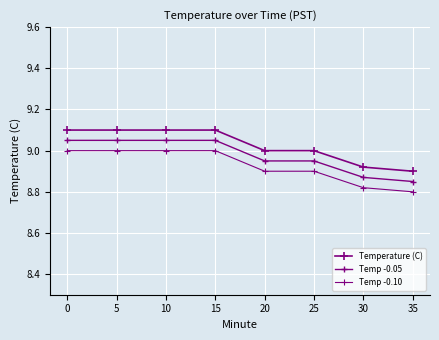

Count the number of categories in the chart.

8